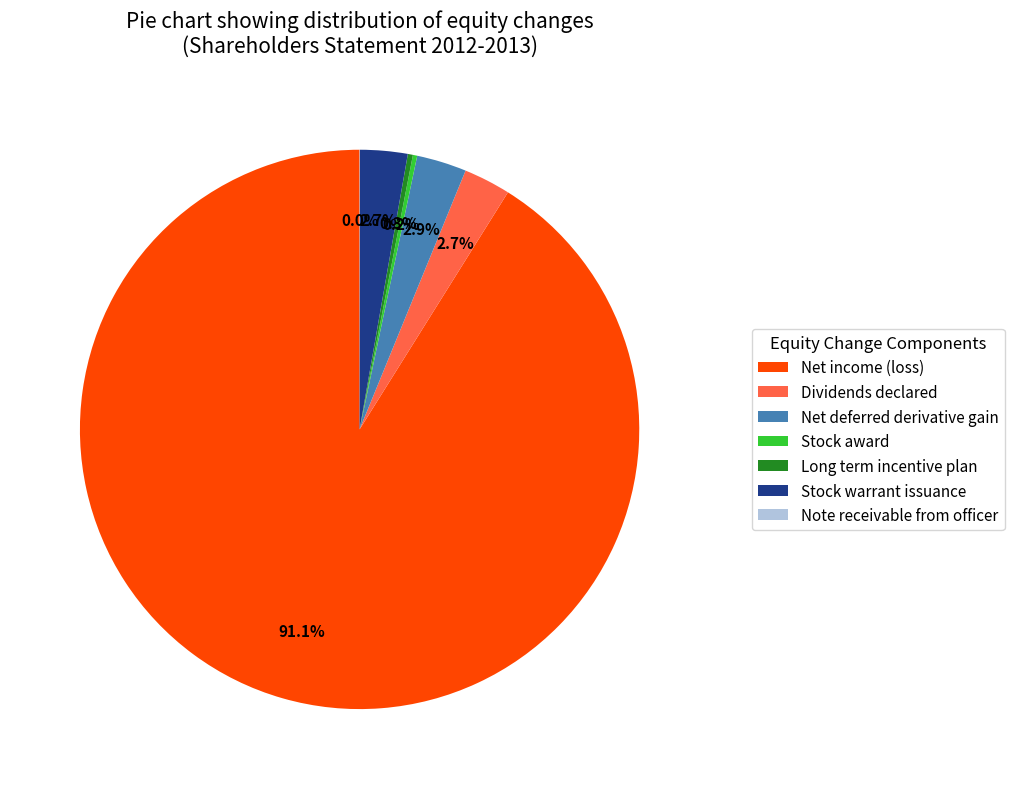

Is Net income (loss) the majority of the pie?

Yes